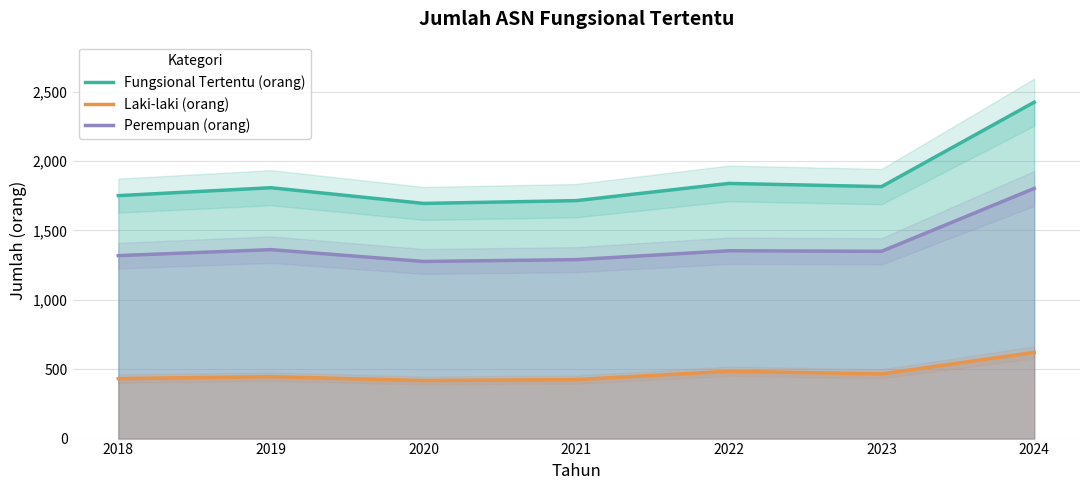

The value of Laki-laki (orang) at 2021 is 425. True or false?

True